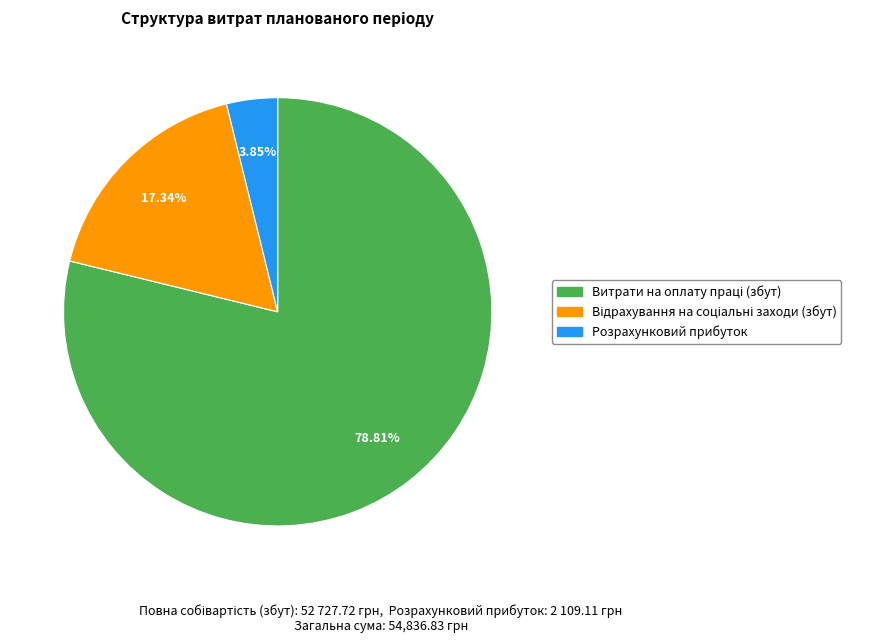

What is the smallest slice in the pie chart?

Розрахунковий прибуток